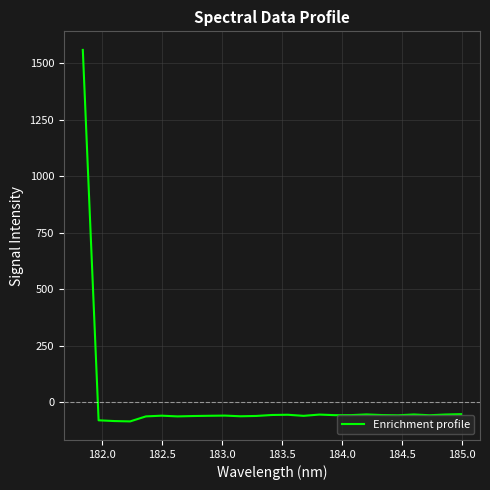

What is the greatest value displayed?

1558.6